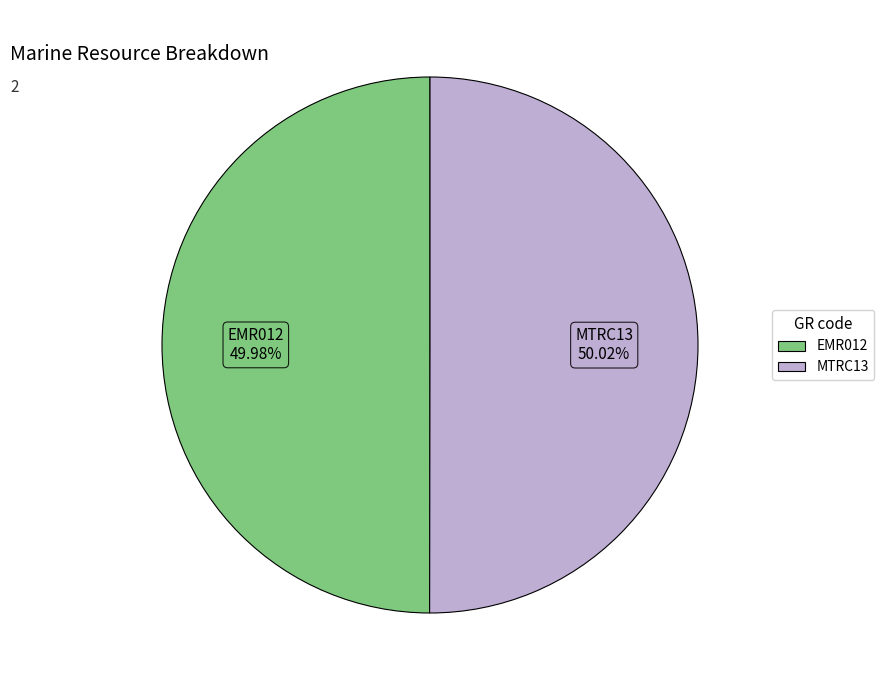

How many segments does this pie chart have?

2